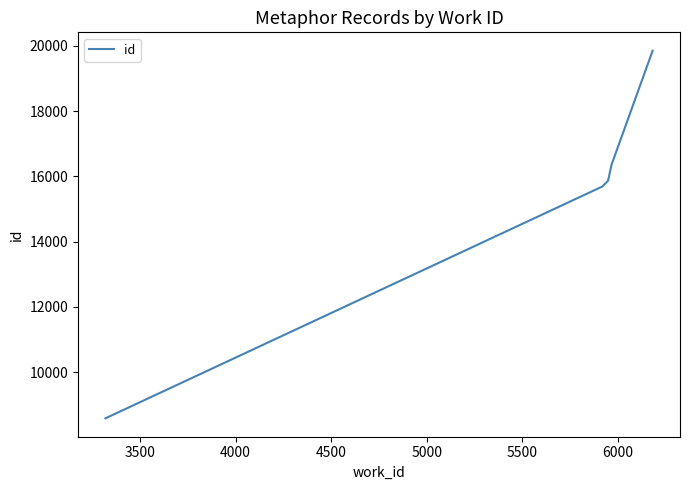

What is the smallest value displayed?

8586